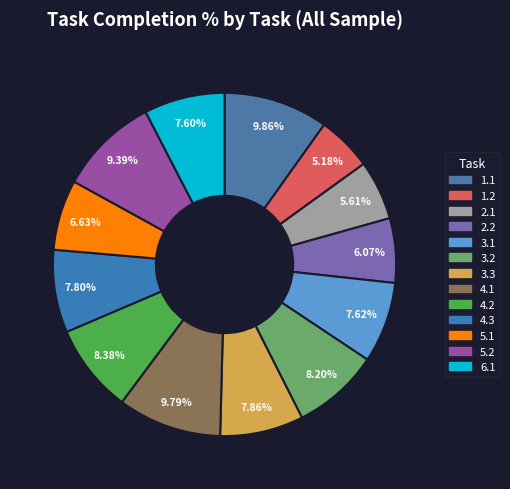

What is the largest slice in the pie chart?

1.1